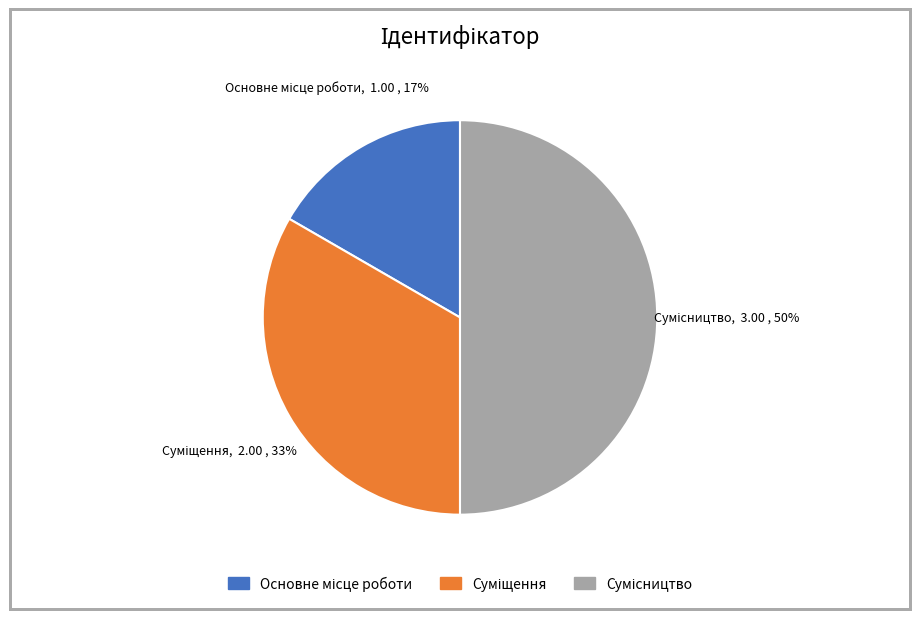

To the nearest percent, what is the difference between the largest and smallest slice percentages?

33%